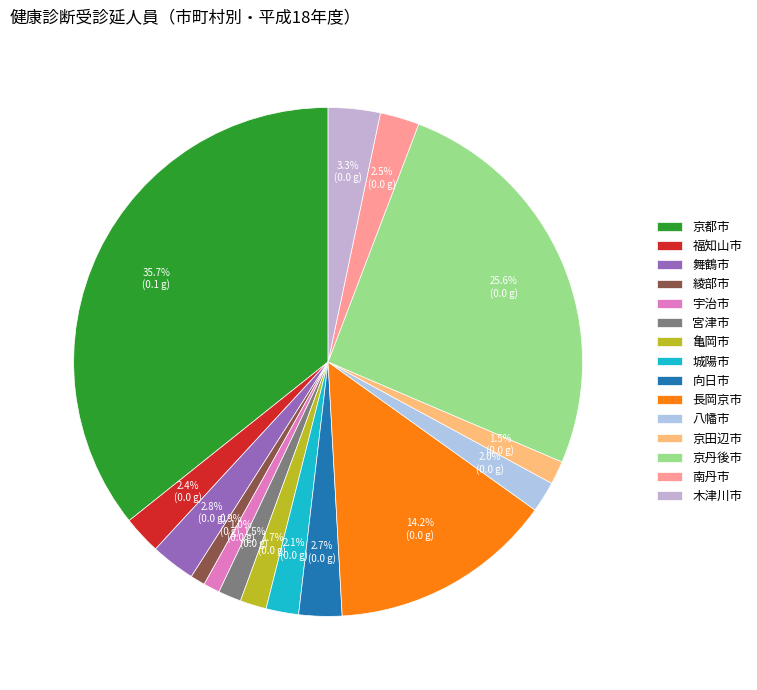

To the nearest percent, what is the difference between the largest and smallest slice percentages?

35%